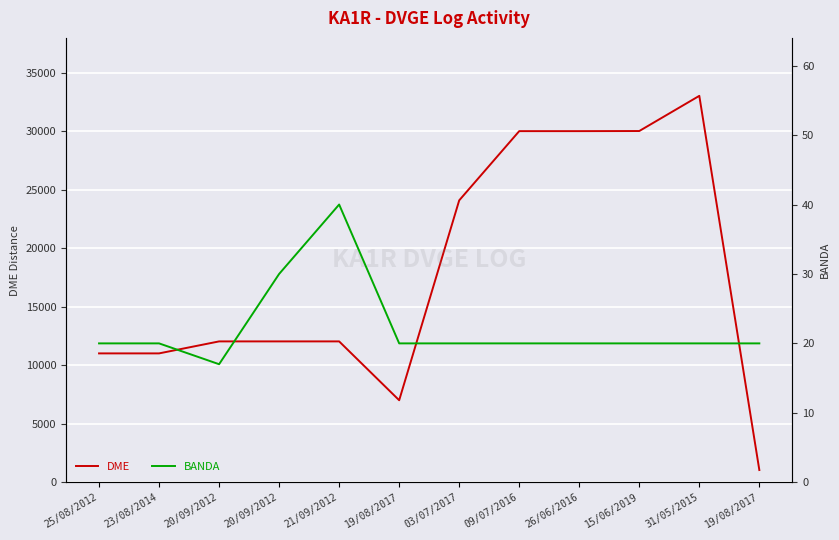

What is the difference between the highest and lowest values at 19/08/2017?

6990